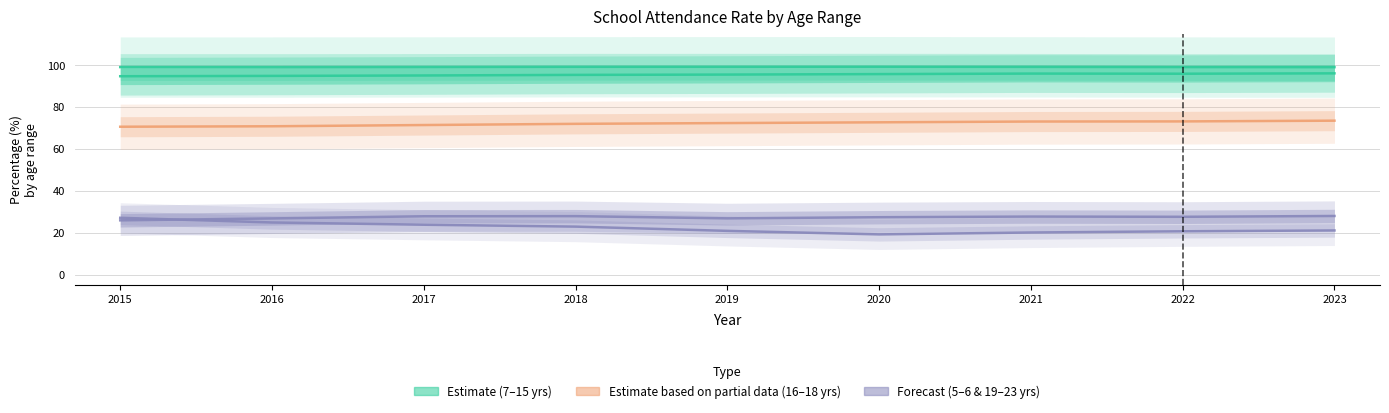

What is the approximate value of 5-6 yrs at 2019?

20.9